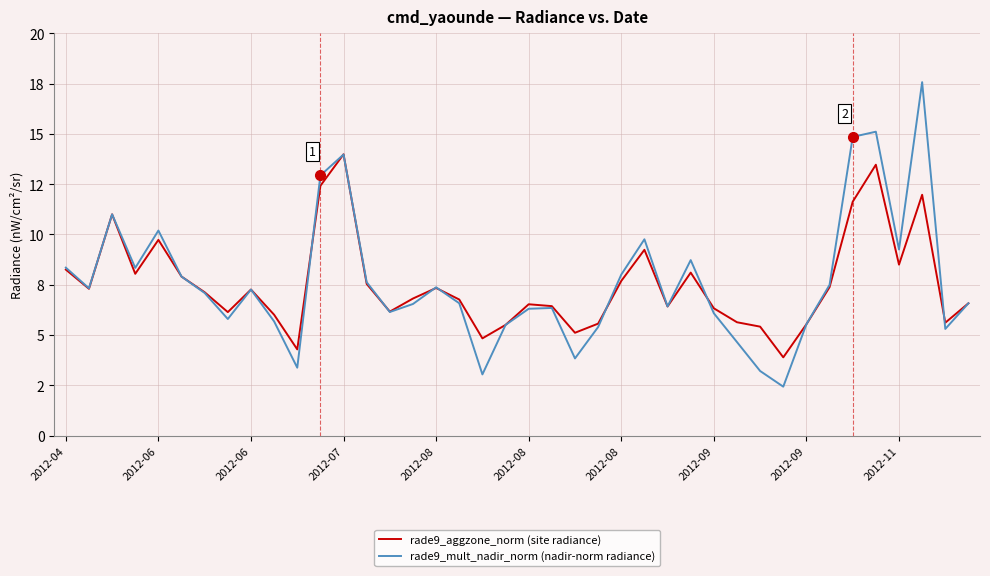

True or false: rade9_aggzone_norm (site radiance) has more than 1 interior local peaks.

True